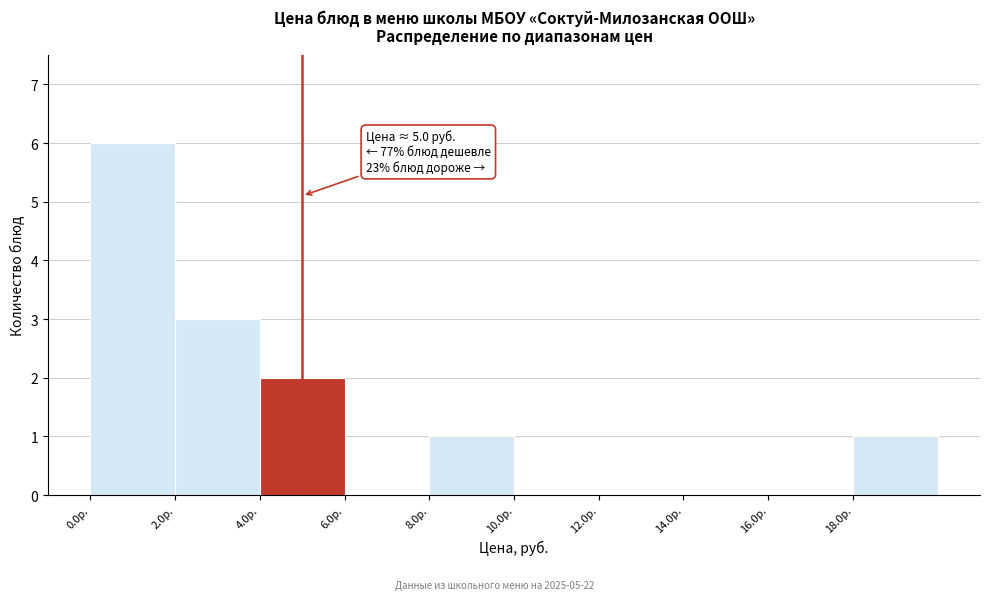

Which range on the x-axis has the tallest bar?

0 to 2